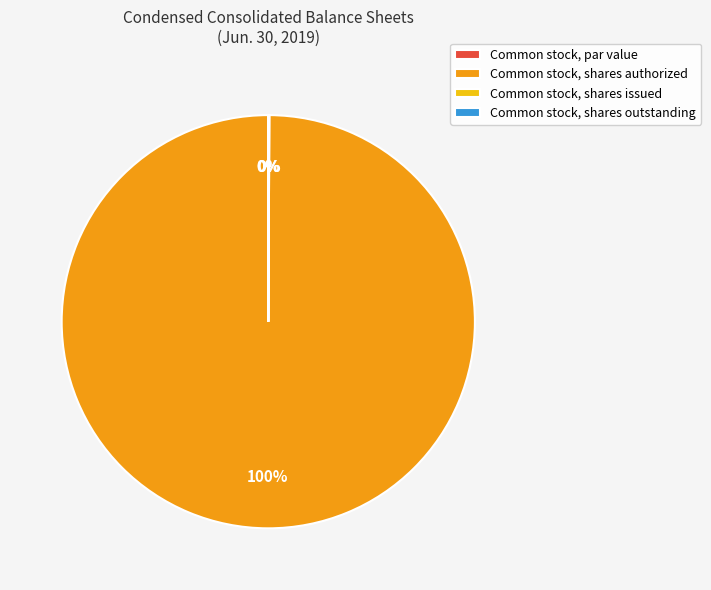

What is the smallest slice in the pie chart?

Common stock, par value